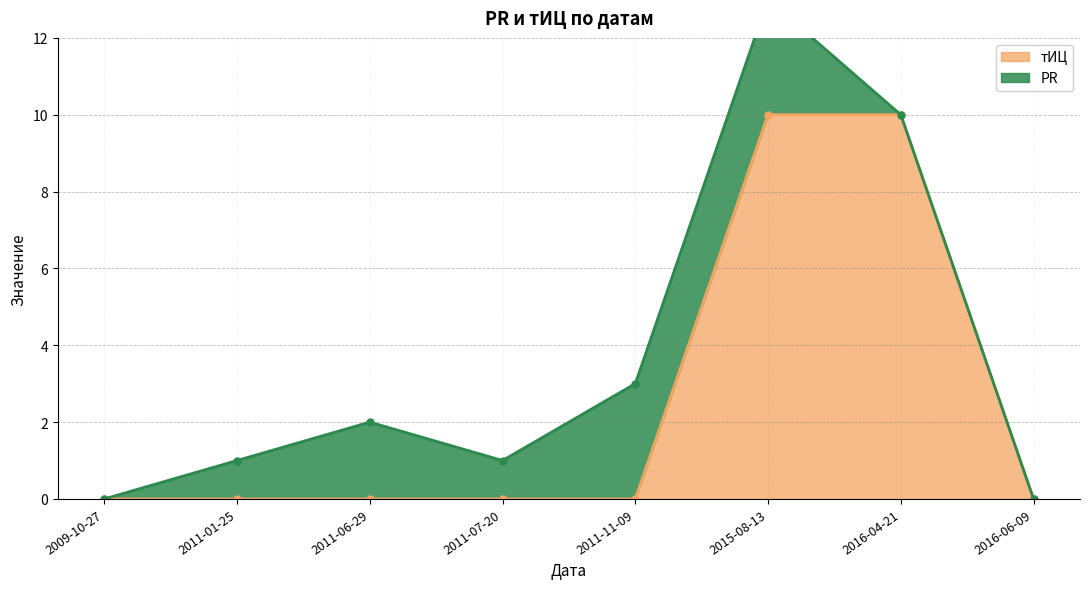

True or false: тИЦ has a value of -6 at 2011-06-29.

False